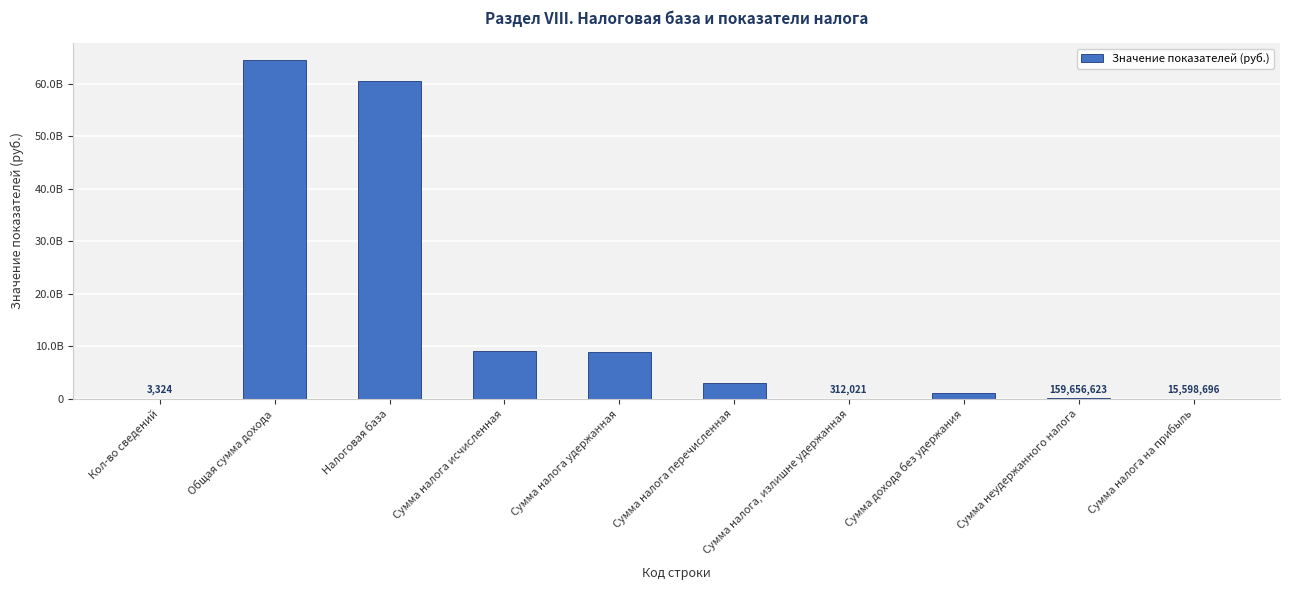

Reading left to right, transcribe all the data shown in this chart.

Кол-во сведений=3324	Общая сумма дохода=64598891697	Налоговая база=60666006373	Сумма налога исчисленная=9100013637	Сумма налога удержанная=8924287013	Сумма налога перечисленная=3101258171	Сумма налога, излишне удержанная=312021	Сумма дохода без удержания=1064400871	Сумма неудержанного налога=159656623	Сумма налога на прибыль=15598696